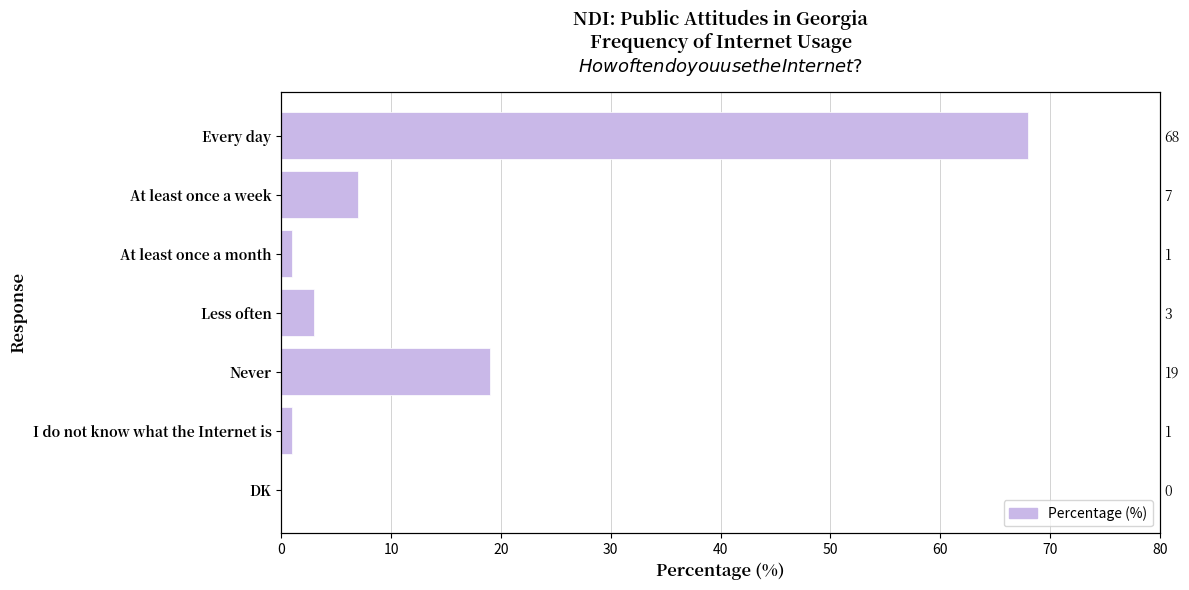

What is the value of the 4th bar from the left?

3